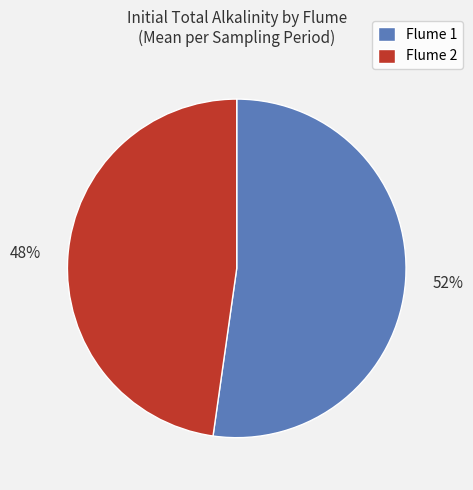

To the nearest percent, what percentage of the pie is Flume 2?

48%